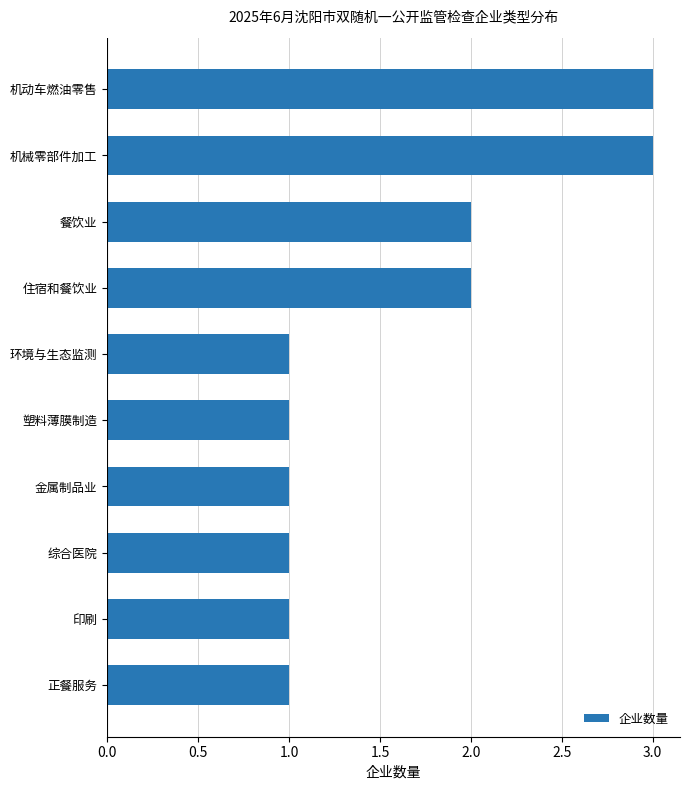

The value at 印刷 is 1. True or false?

True